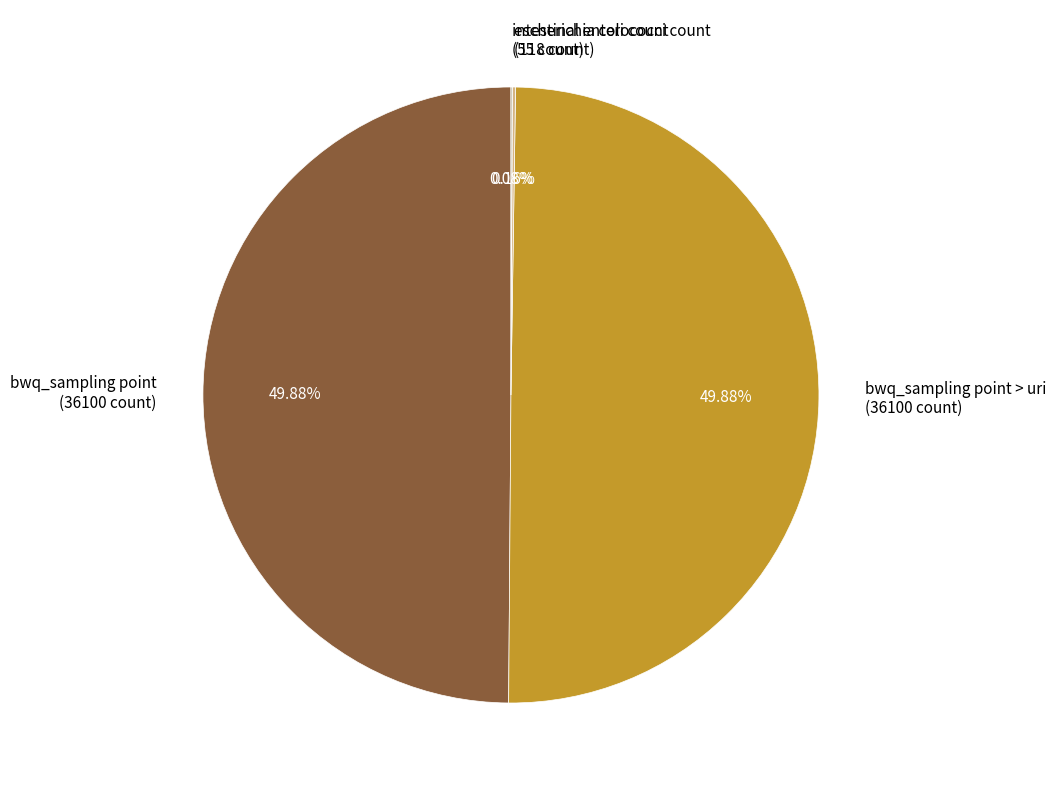

What is the ratio of the value at bwq_sampling point > uri (36100 count) to the value at bwq_sampling point (36100 count)?

1.0